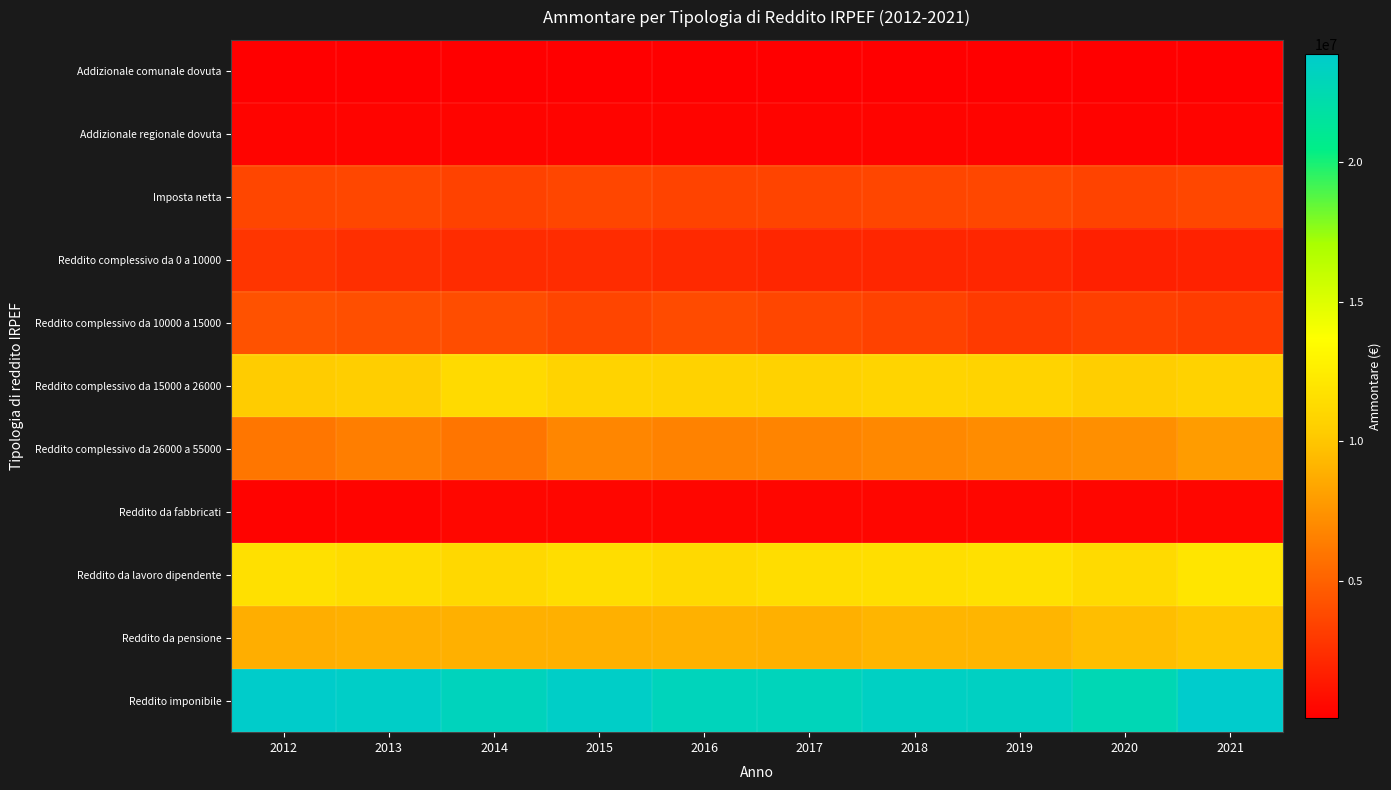

Reading left to right, what are all the values shown in this chart?

Addizionale comunale dovuta: 2012=86702	2013=86368	2014=147424	2015=174358	2016=169134	2017=168393	2018=171584	2019=170571	2020=164116	2021=172746
Addizionale regionale dovuta: 2012=346542	2013=347004	2014=338548	2015=332977	2016=320403	2017=323392	2018=330608	2019=332190	2020=318457	2021=339624
Imposta netta: 2012=3649514	2013=3667027	2014=3427806	2015=3656680	2016=3457791	2017=3546906	2018=3655336	2019=3670187	2020=3467276	2021=3673529
Reddito complessivo da 0 a 10000: 2012=2777675	2013=2474531	2014=2349713	2015=2324422	2016=2187409	2017=2028421	2018=1995274	2019=1996366	2020=1744433	2021=1814453
Reddito complessivo da 10000 a 15000: 2012=4245294	2013=4054464	2014=3942881	2015=3617181	2016=3870135	2017=3640577	2018=3423268	2019=3036309	2020=3259762	2021=3141026
Reddito complessivo da 15000 a 26000: 2012=10288667	2013=10456741	2014=11239651	2015=10814510	2016=10752567	2017=10680925	2018=10860506	2019=10793942	2020=10428021	2021=10771960
Reddito complessivo da 26000 a 55000: 2012=6012662	2013=6436447	2014=5946204	2015=6804792	2016=6606591	2017=6723419	2018=6919433	2019=7131219	2020=7243170	2021=7900997
Reddito da fabbricati: 2012=284098	2013=330335	2014=464754	2015=445722	2016=456431	2017=450487	2018=412694	2019=424161	2020=416978	2021=445188
Reddito da lavoro dipendente: 2012=11618771	2013=11364734	2014=11135705	2015=11459190	2016=11199669	2017=11461601	2018=11544493	2019=11689613	2020=11265083	2021=11973933
Reddito da pensione: 2012=8816855	2013=8955872	2014=8922162	2015=8948734	2016=8968495	2017=8937977	2018=9179616	2019=9188985	2020=9593441	2021=10026488
Reddito imponibile: 2012=23739548	2013=23620530	2014=23064891	2015=23633922	2016=23036140	2017=22992845	2018=23416237	2019=23381224	2020=22681271	2021=23875282